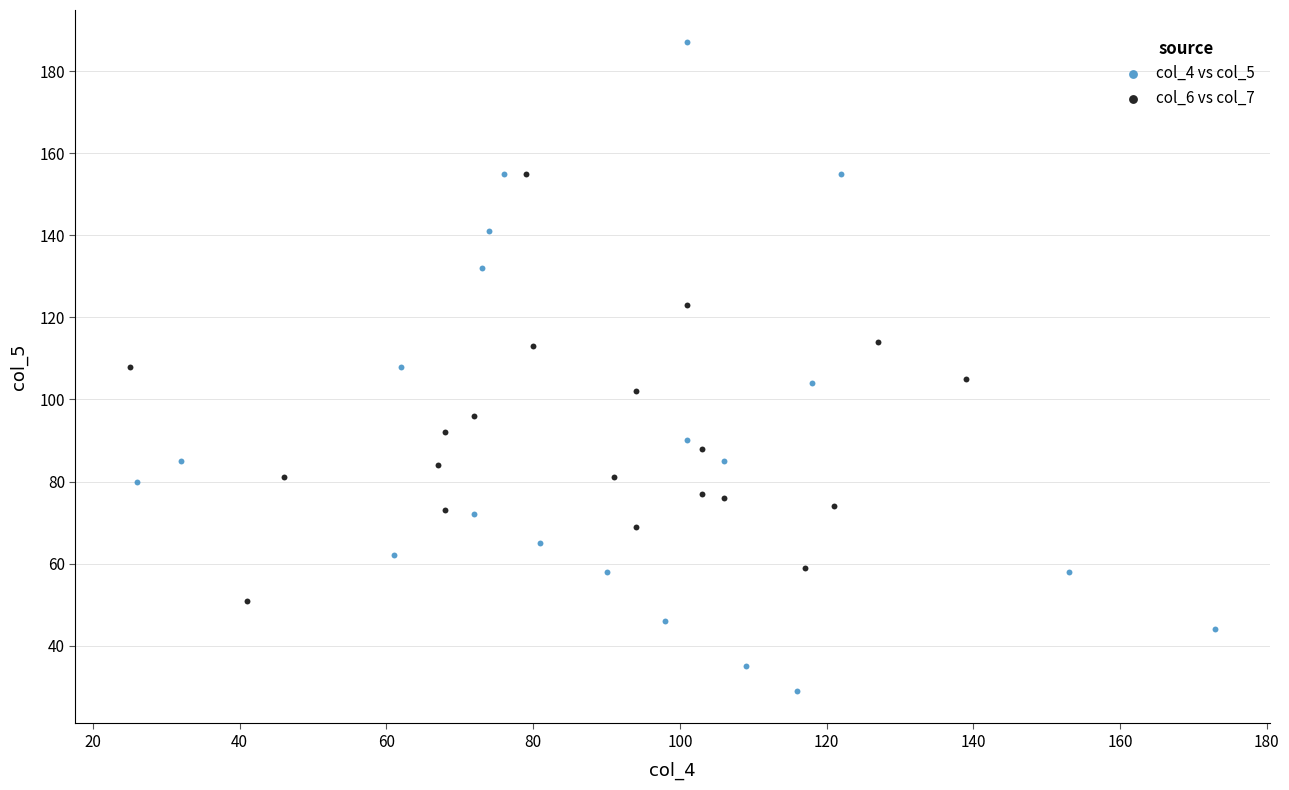

Which series has the largest Y range (max minus min)?

col_4 vs col_5